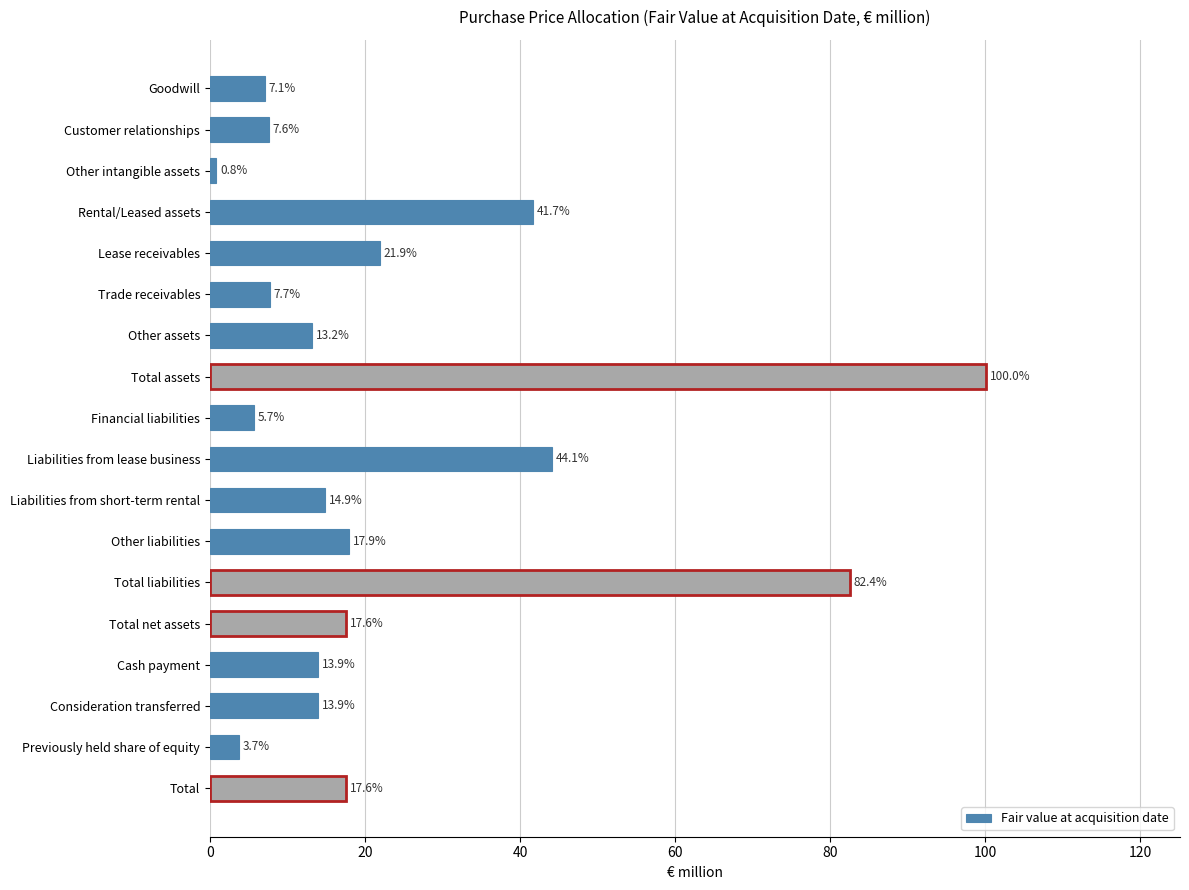

Reading top to bottom, extract all data points from this chart.

7.1	7.6	0.8	41.7	21.9	7.7	13.2	100.1	5.7	44.1	14.9	17.9	82.5	17.6	13.9	13.9	3.7	17.6